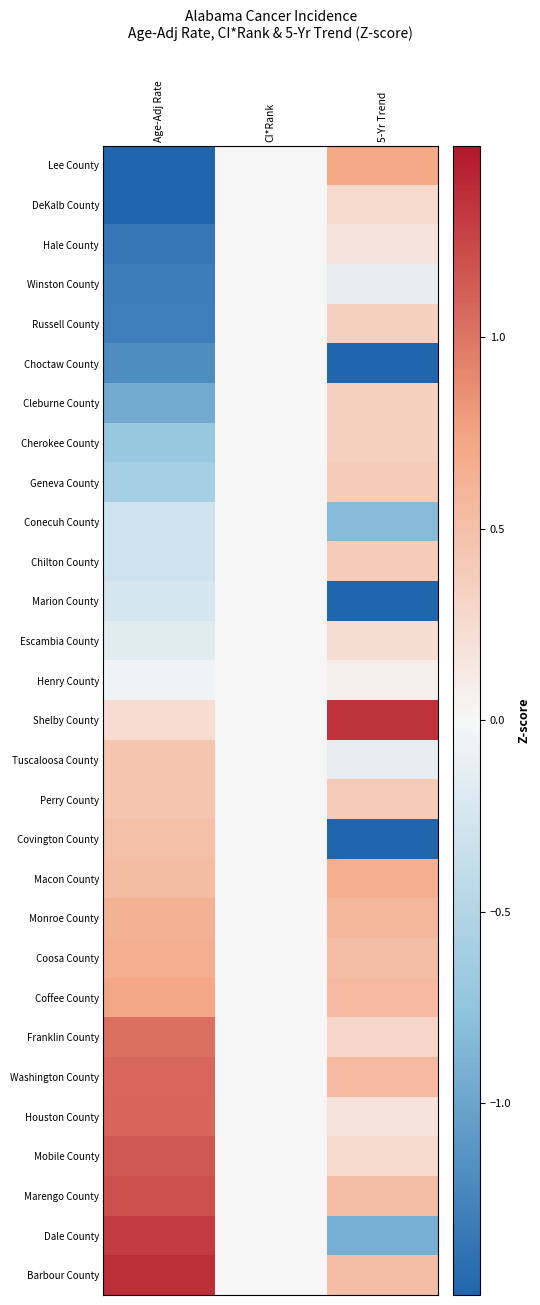

Rank the series at 5-Yr Trend from highest to lowest value.

Shelby County, Lee County, Macon County, Monroe County, Coffee County, Washington County, Coosa County, Marengo County, Barbour County, Geneva County, Chilton County, Perry County, Russell County, Cleburne County, Cherokee County, Franklin County, DeKalb County, Mobile County, Escambia County, Hale County, Houston County, Henry County, Winston County, Tuscaloosa County, Conecuh County, Dale County, Marion County, Covington County, Choctaw County